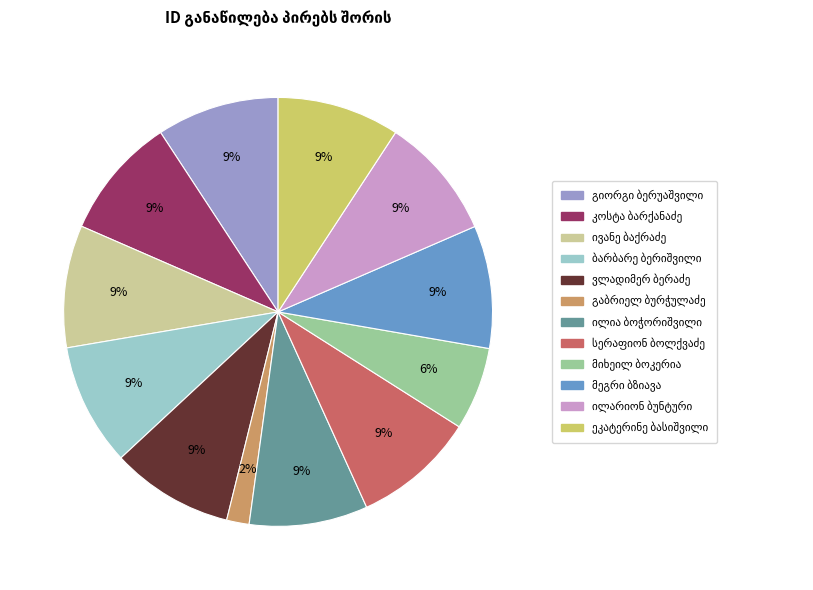

To the nearest percent, what is the average slice percentage?

8%